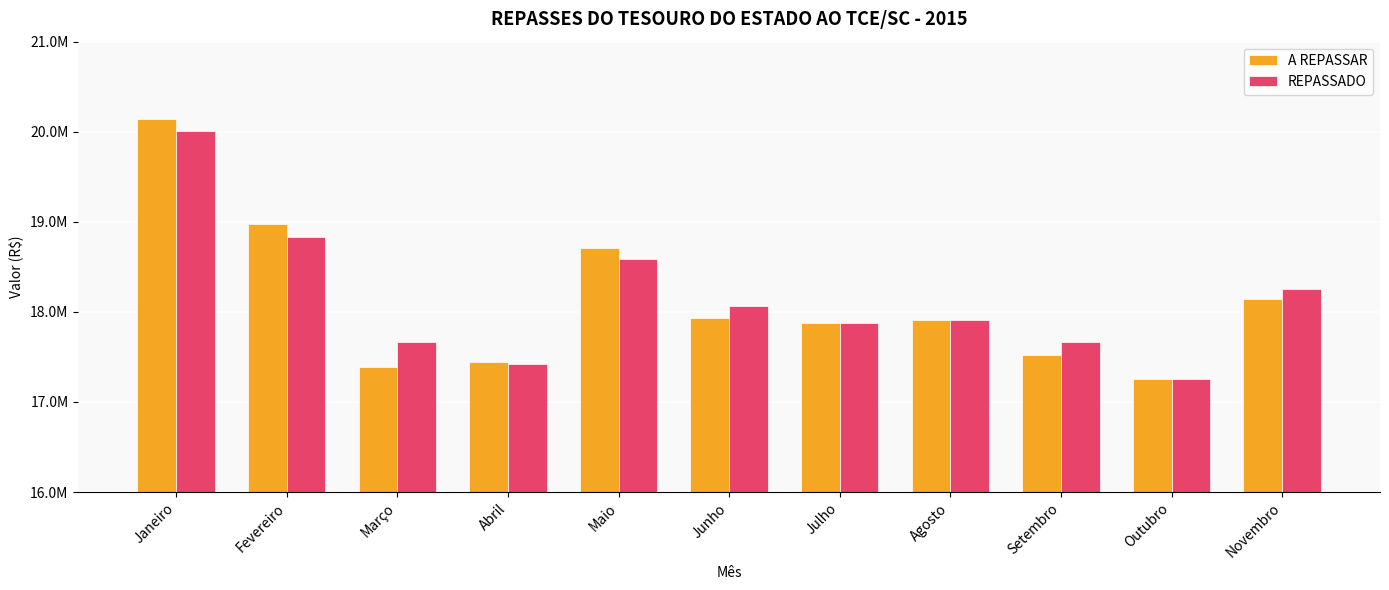

What is the difference between the A REPASSAR values at Maio and Agosto?

797829.6